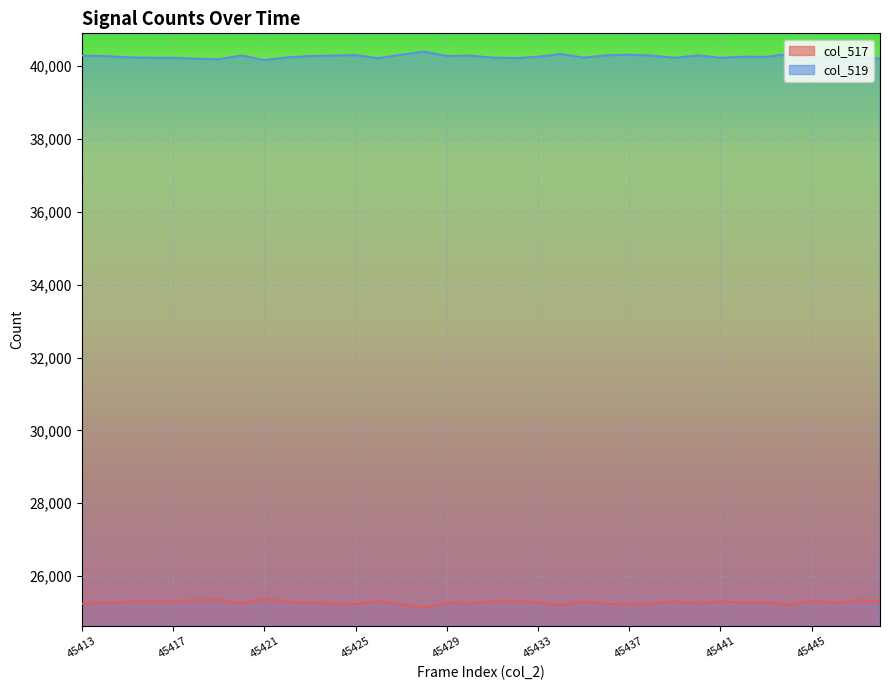

Read the col_519 line value at 13, to the nearest 50.

40200